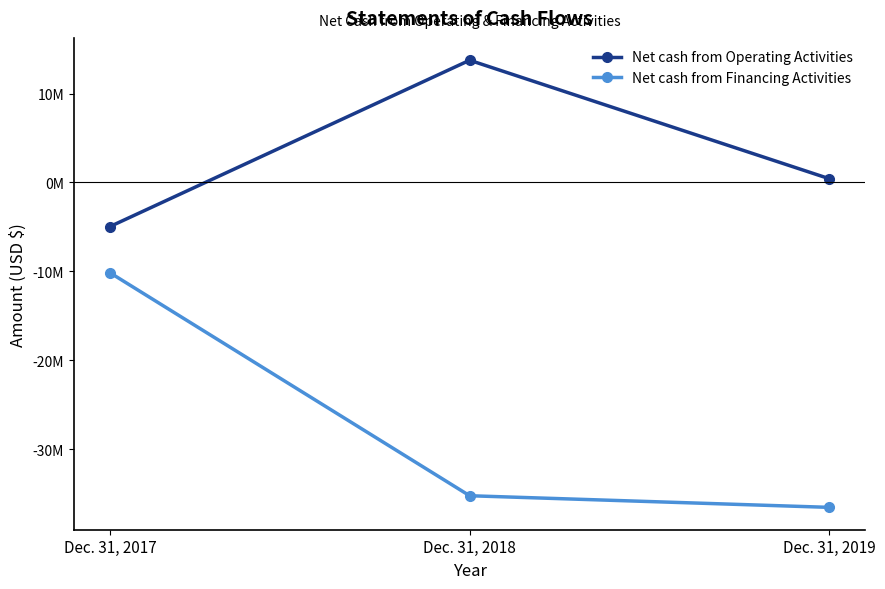

Which series has the largest range (max minus min)?

Net cash from Financing Activities